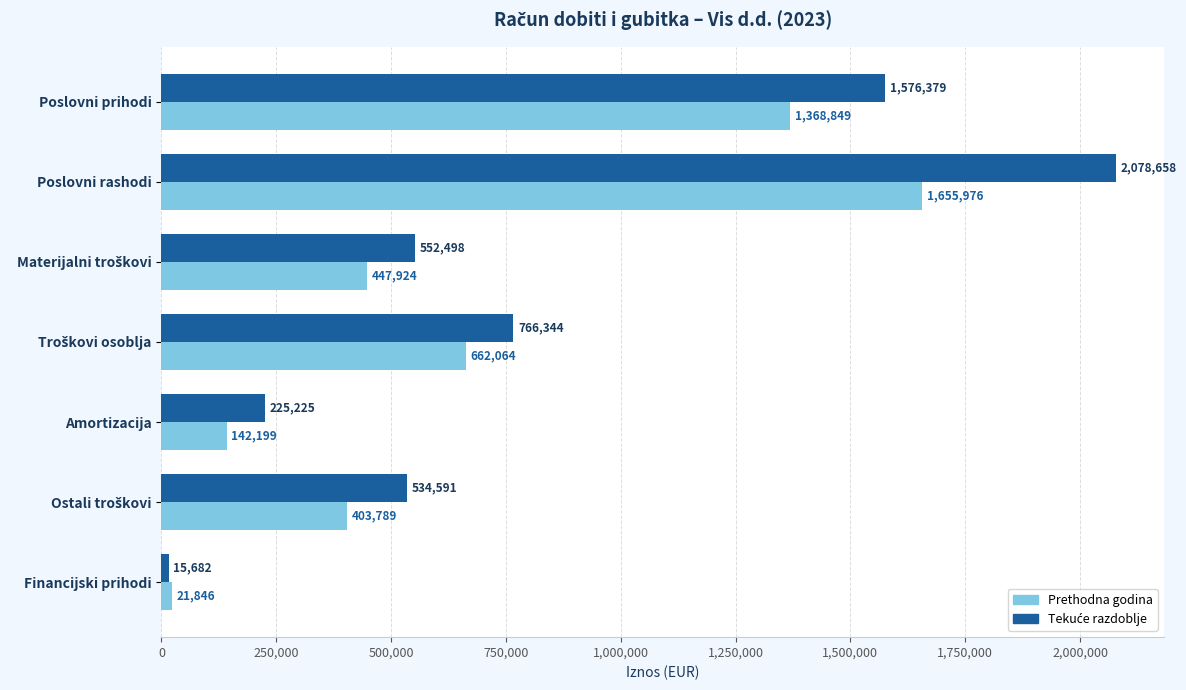

What is the difference between the highest and lowest values at Poslovni rashodi?

422682